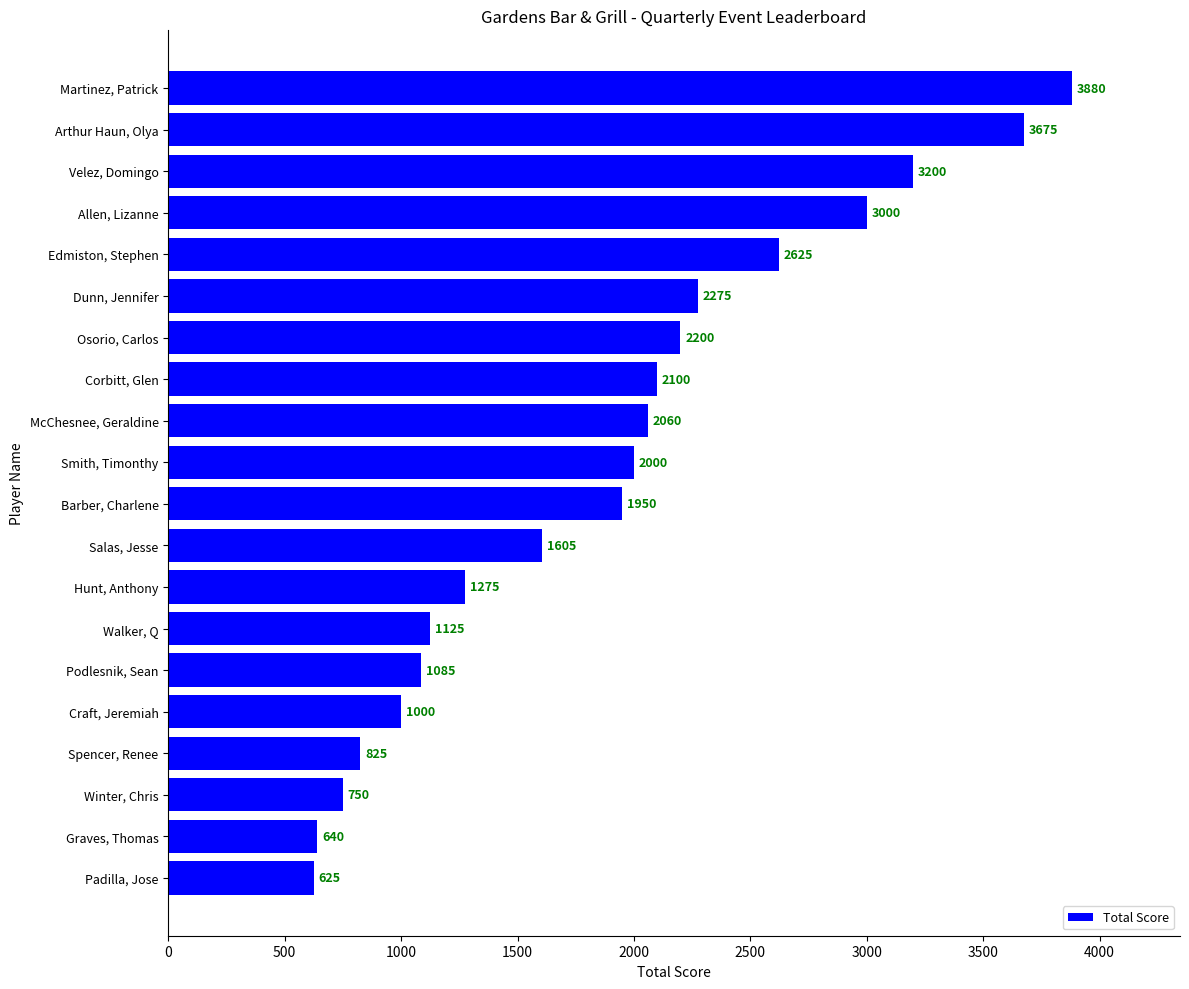

What is the label of the 11th bar from the top?

Barber, Charlene